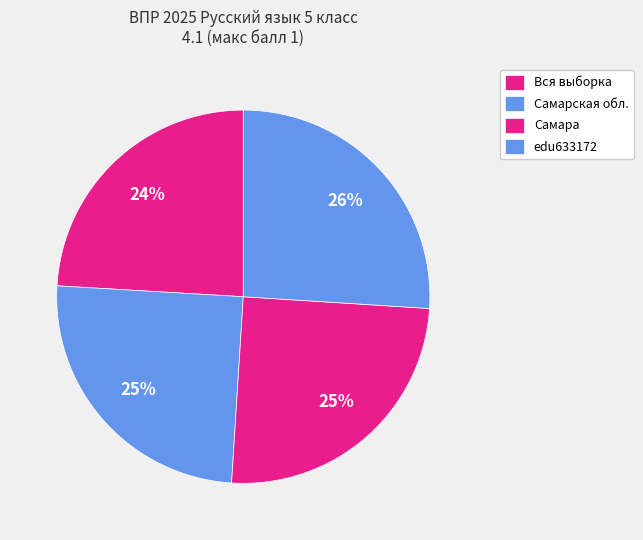

Is Самарская обл. the majority of the pie?

No